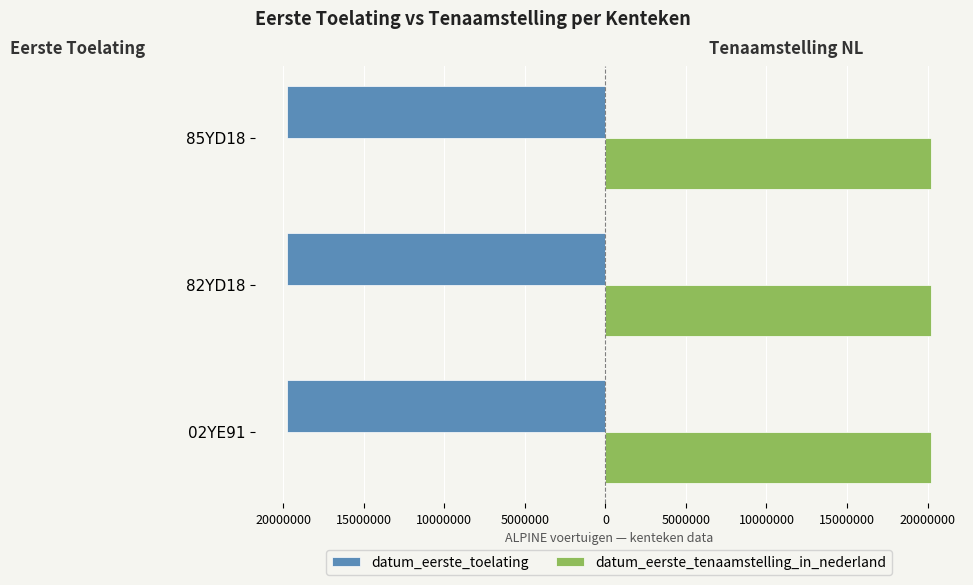

What are all the series names shown in the legend?

datum_eerste_toelating, datum_eerste_tenaamstelling_in_nederland